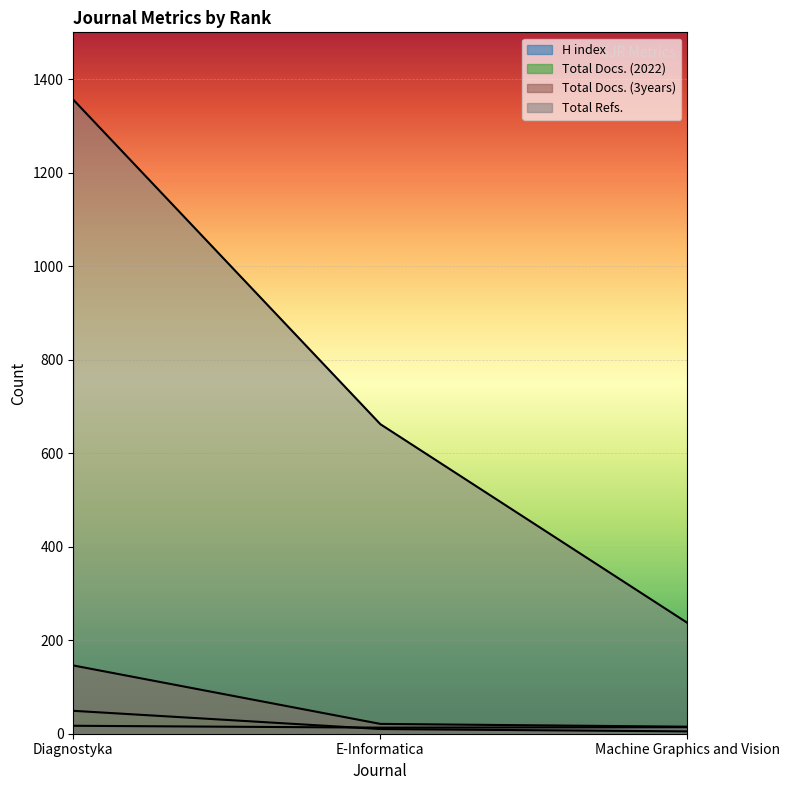

Does the chart display data point markers on the line(s)?

No